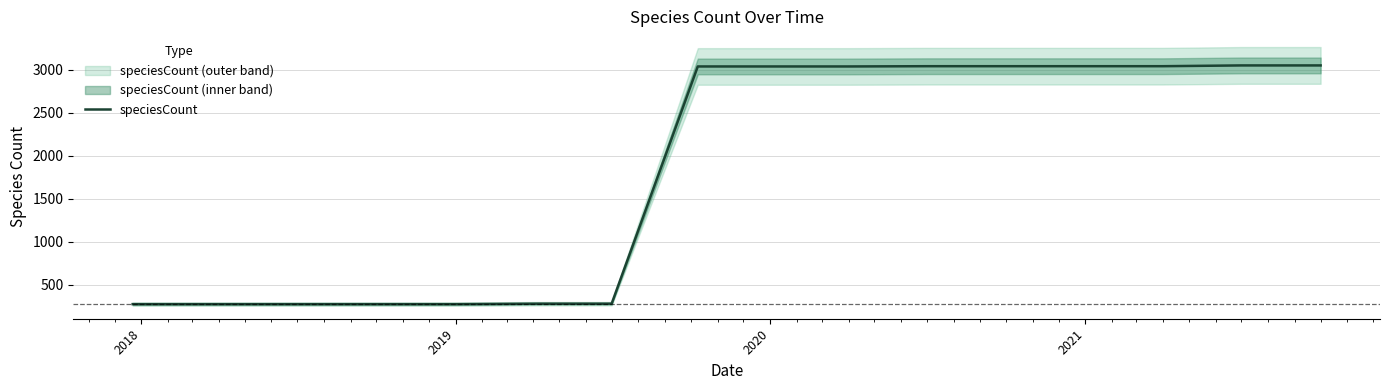

What is the sum of all values?

29354